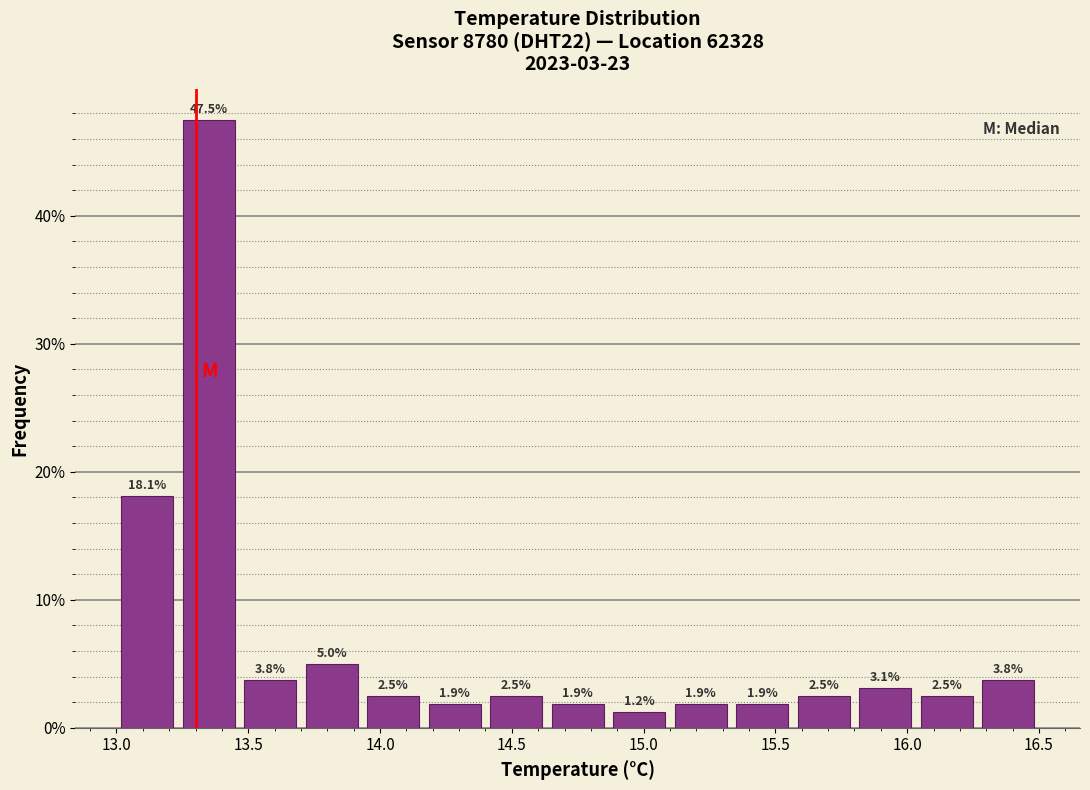

Reading left to right, list every bar in this chart as the range it spans on the x-axis followed by its height. The bar edges are not printed on the chart, so give them approximately, as read against the axis.

13.00 to 13.25: 18.1
13.25 to 13.45: 47.5
13.45 to 13.70: 3.8
13.70 to 13.95: 5.0
13.95 to 14.15: 2.5
14.15 to 14.40: 1.9
14.40 to 14.65: 2.5
14.65 to 14.85: 1.9
14.85 to 15.10: 1.2
15.10 to 15.35: 1.9
15.35 to 15.55: 1.9
15.55 to 15.80: 2.5
15.80 to 16.05: 3.1
16.05 to 16.25: 2.5
16.25 to 16.50: 3.8